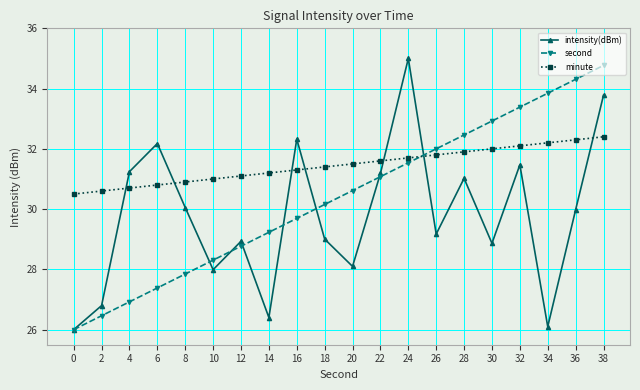

What is the value of the second point at the 8th from the left?

29.2